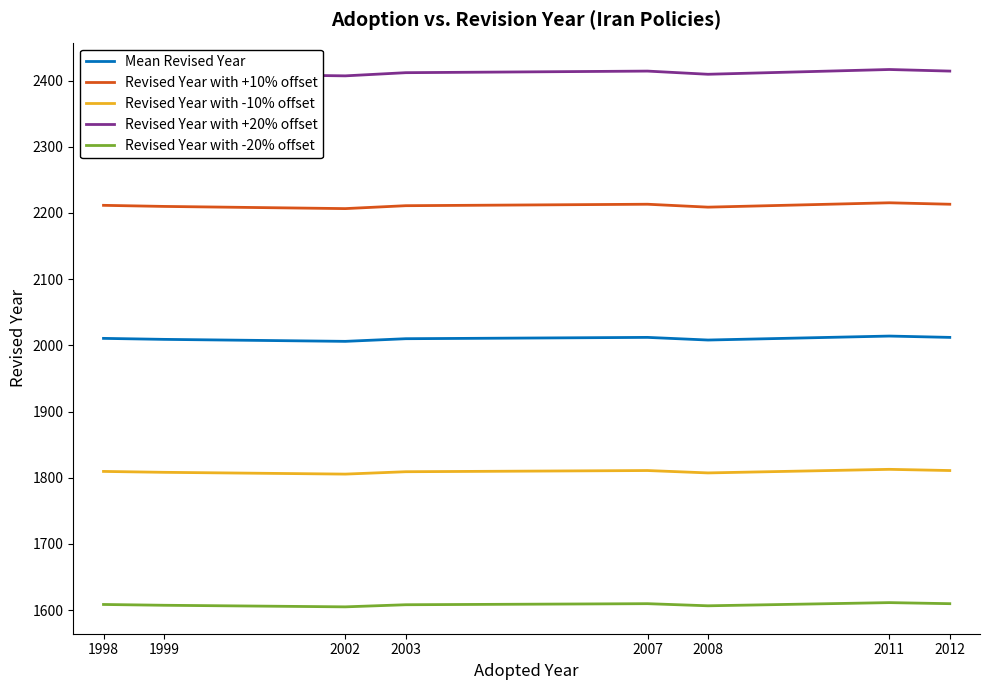

What is the difference between the Revised Year with +10% offset values at 2012 and 2008?

4.4